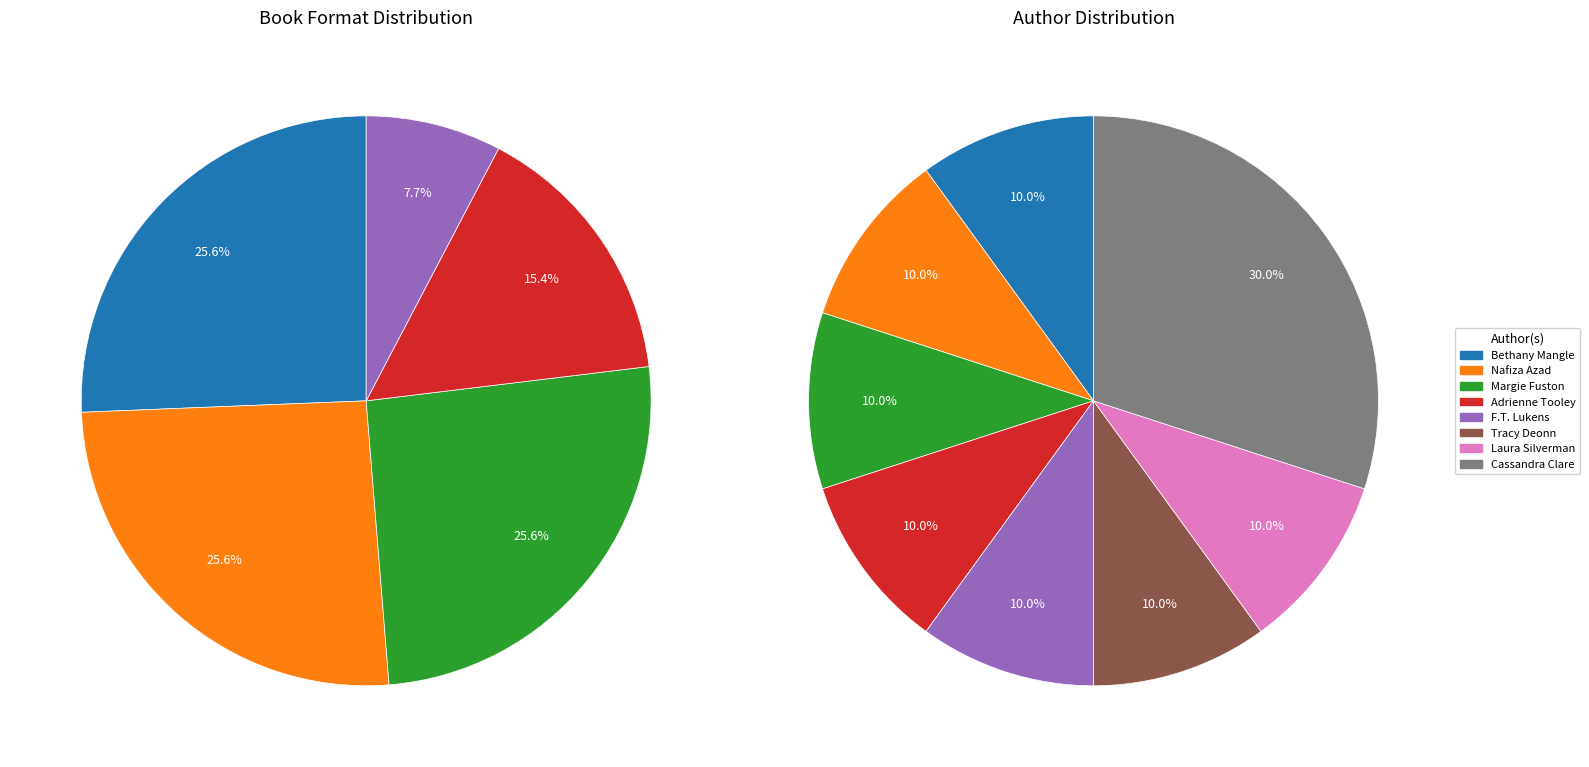

To the nearest percent, what is the average slice percentage?

12%